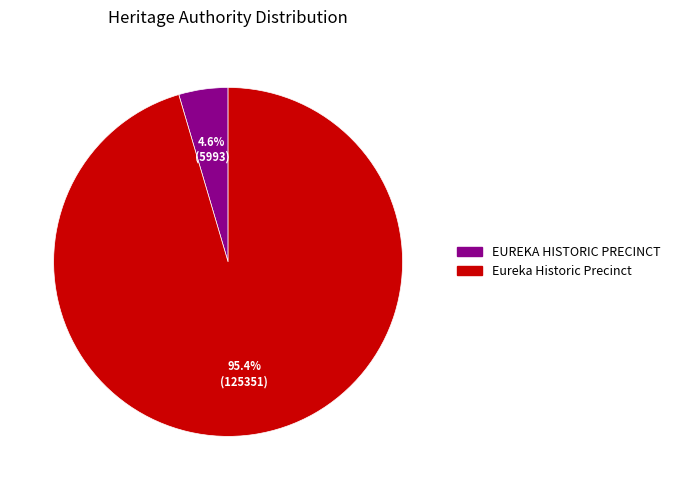

Does Eureka Historic Precinct account for over 50% of the chart?

Yes